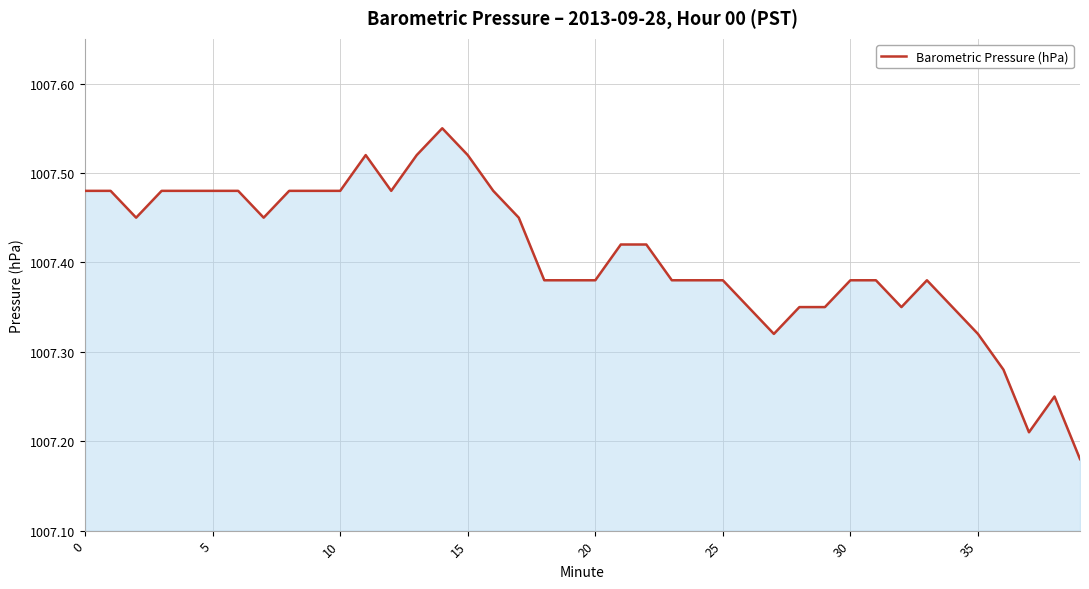

What is the difference between the maximum and minimum values?

0.4